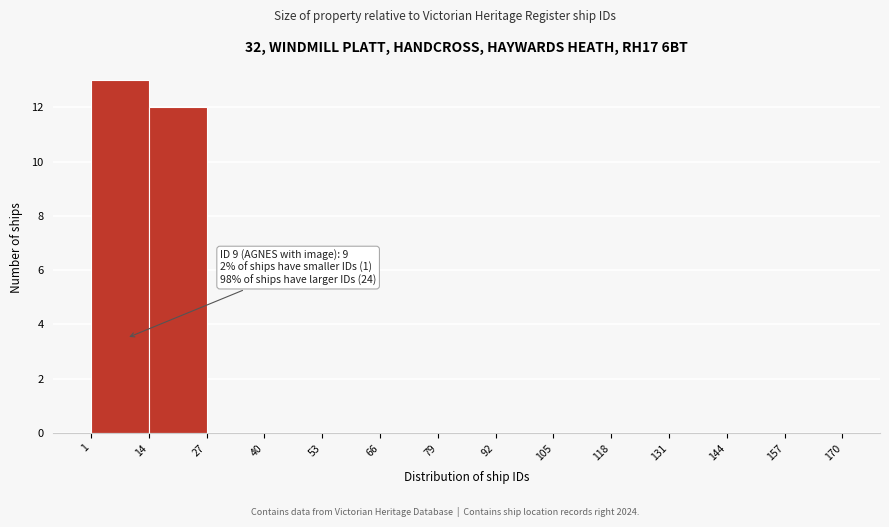

Over which range of the x-axis is the bar tallest?

1 to 14